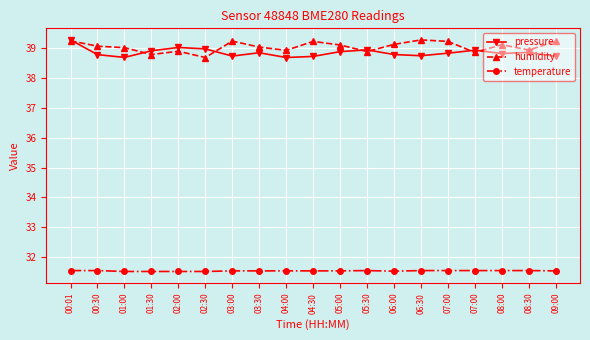

What are all the series names shown in the legend?

pressure, humidity, temperature